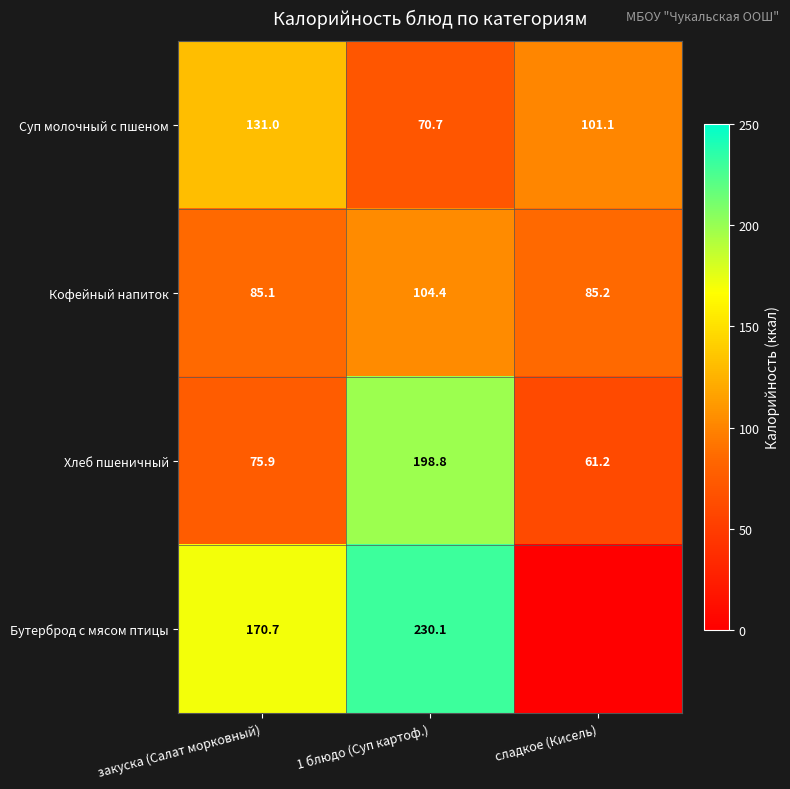

What is the sum of all Хлеб пшеничный values?

335.9